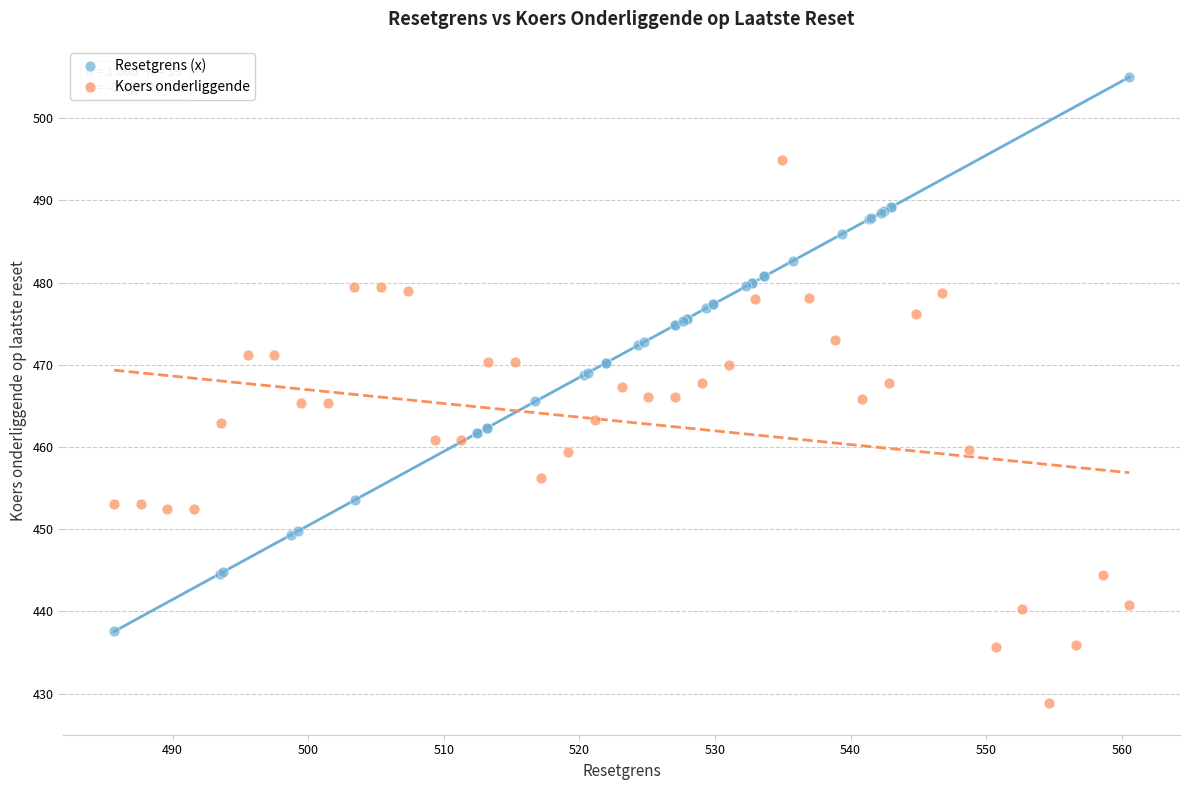

Which series contains the lowest Y value?

Koers onderliggende